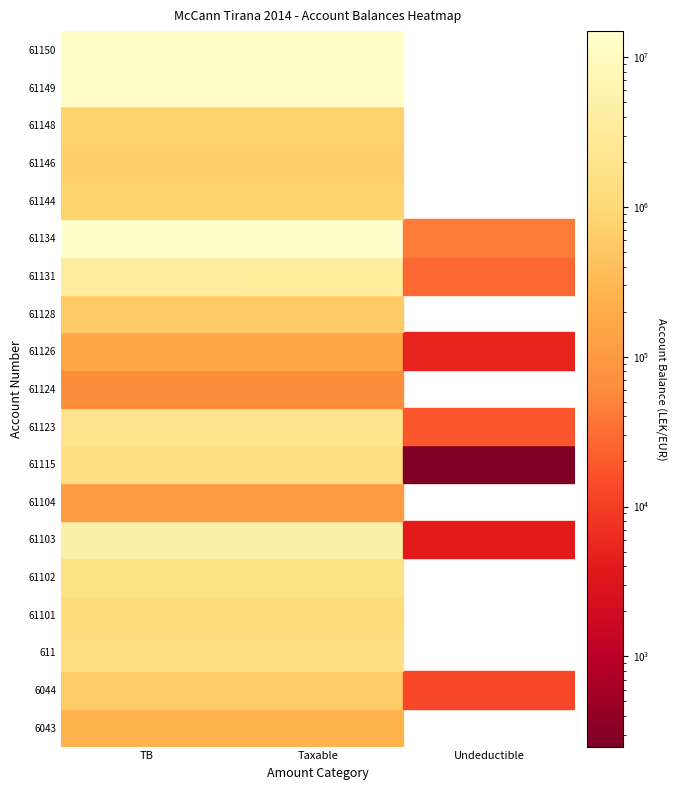

Where is 61126 nearest to the value 84095?

1